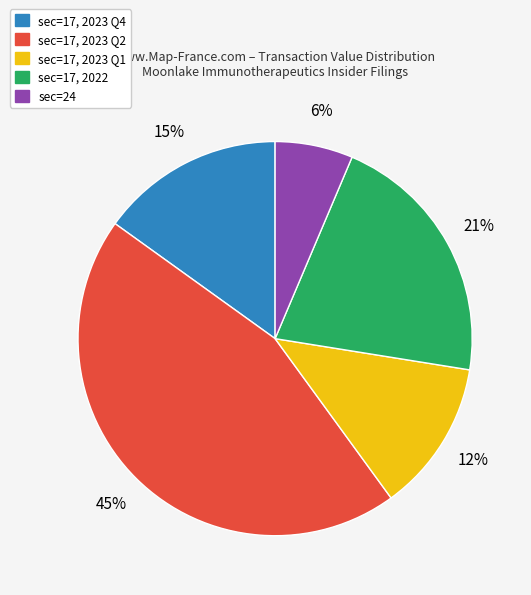

To the nearest percent, what is the average slice percentage?

20%